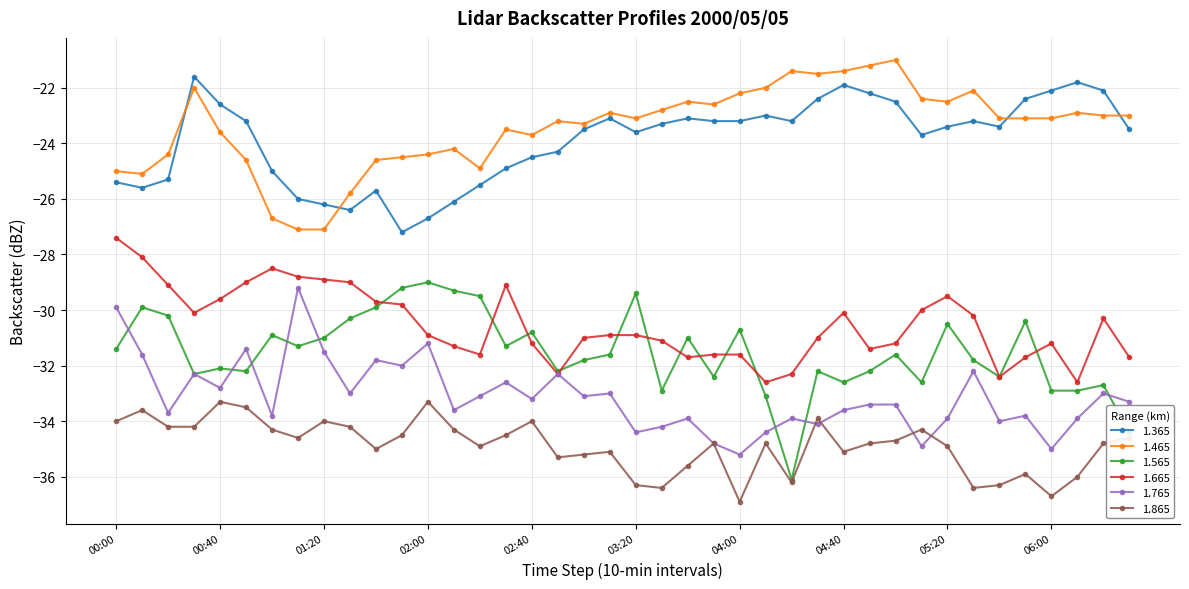

How many distinct data groups are displayed?

6